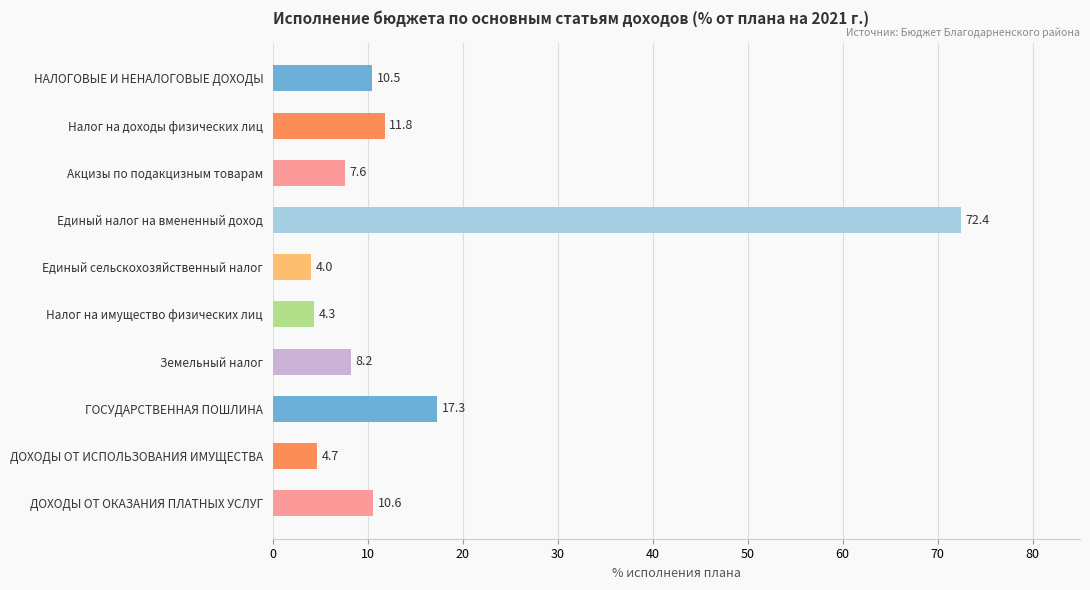

The chart shows a value of 4.7 at ДОХОДЫ ОТ ИСПОЛЬЗОВАНИЯ ИМУЩЕСТВА. True or false?

True